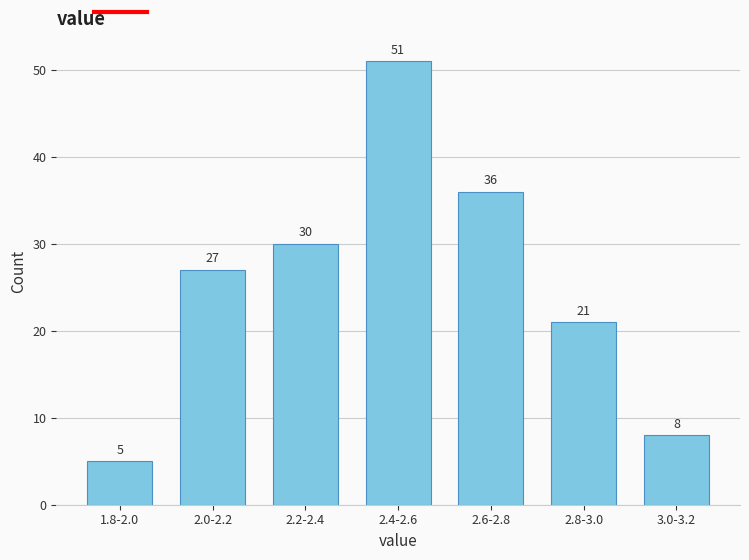

Reading left to right, extract all data points from this chart.

1.8-2.0=5	2.0-2.2=27	2.2-2.4=30	2.4-2.6=51	2.6-2.8=36	2.8-3.0=21	3.0-3.2=8